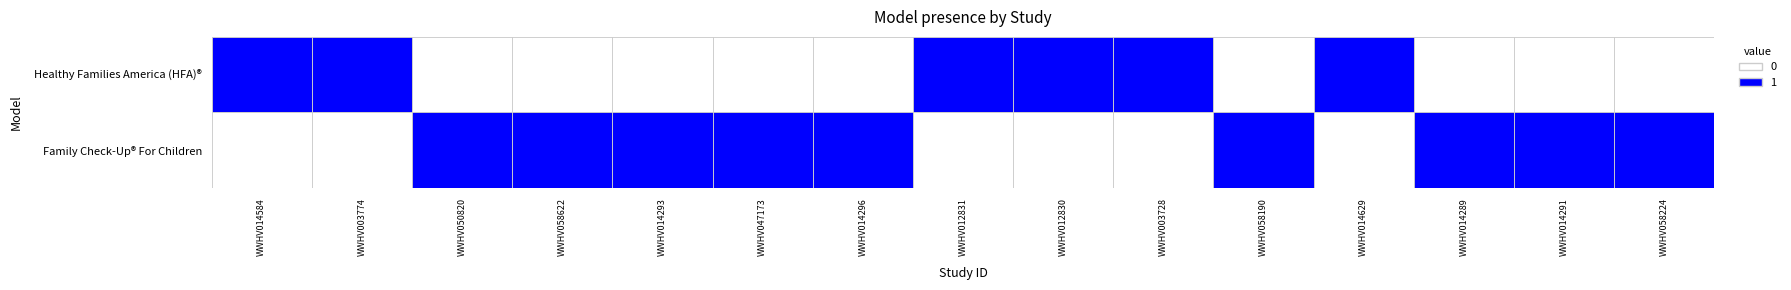

At which category does the chart reach its peak across all series?

WWHV014584